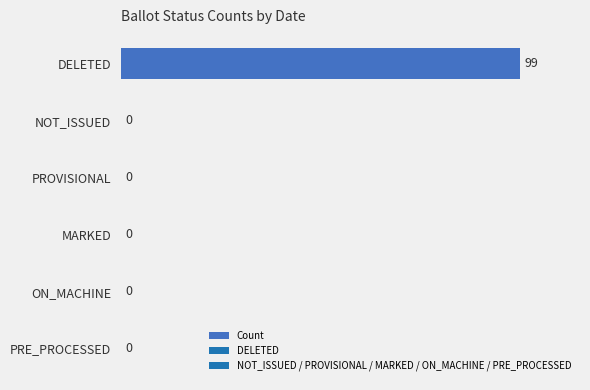

What is the change in value from DELETED to ON_MACHINE?

-99